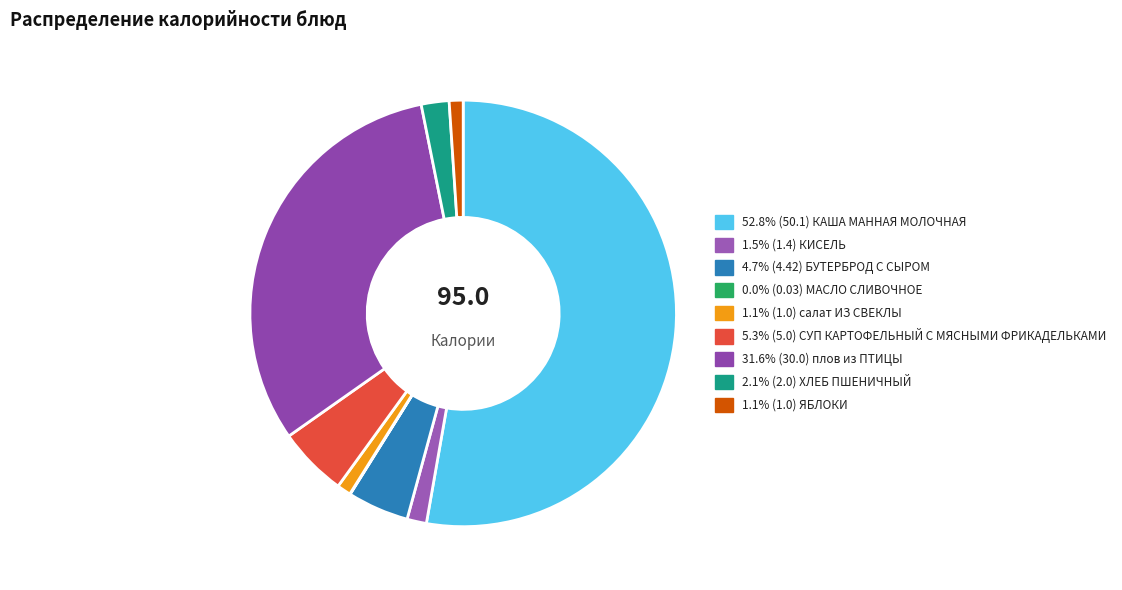

Which category has the biggest portion of the pie?

КАША МАННАЯ МОЛОЧНАЯ